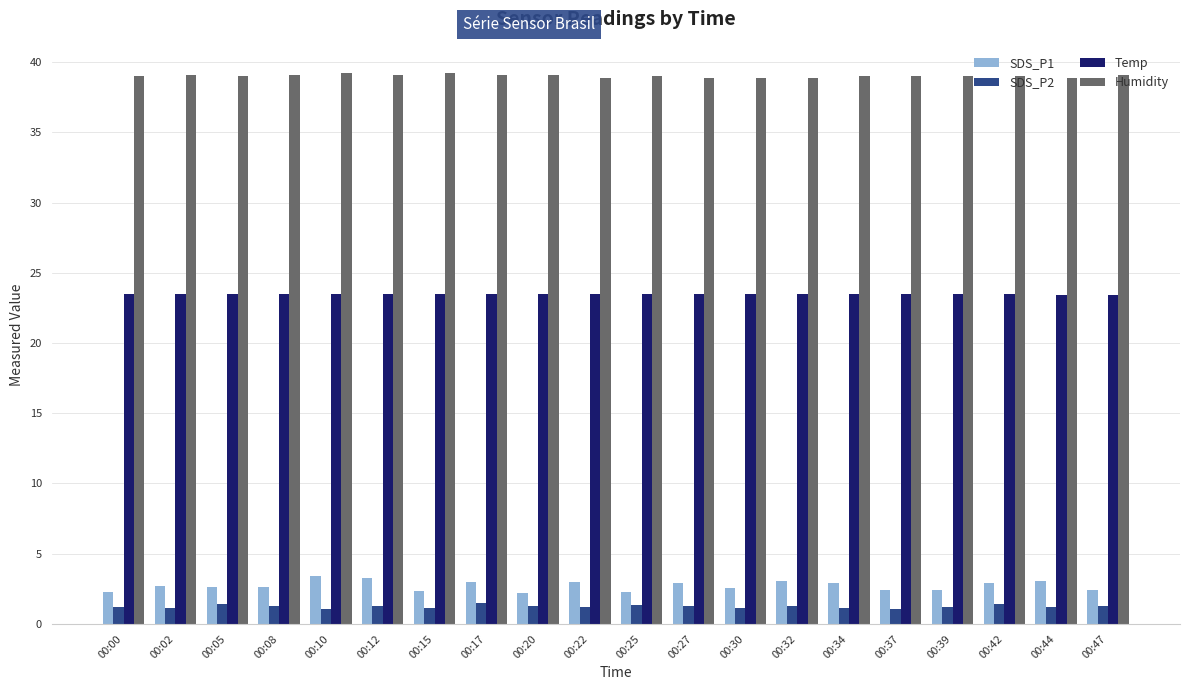

What is the difference between the maximum and minimum values in the Temp series?

0.1